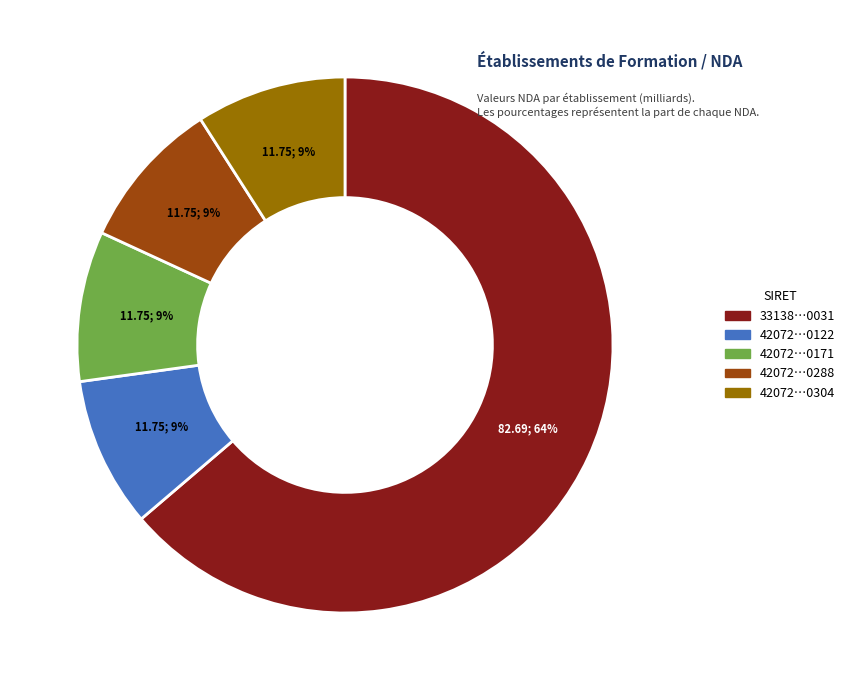

To the nearest percent, what is the difference between the largest and smallest slice percentages?

55%